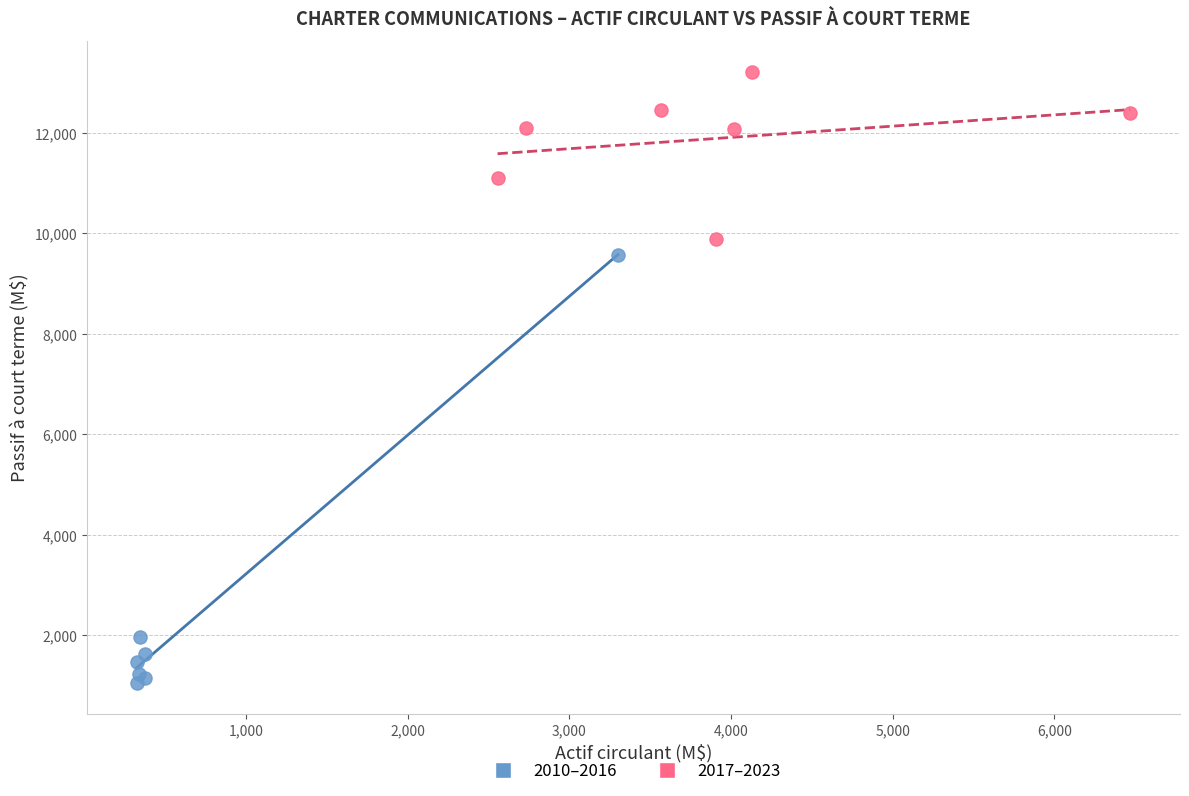

Which series has the largest Y range (max minus min)?

2010–2016